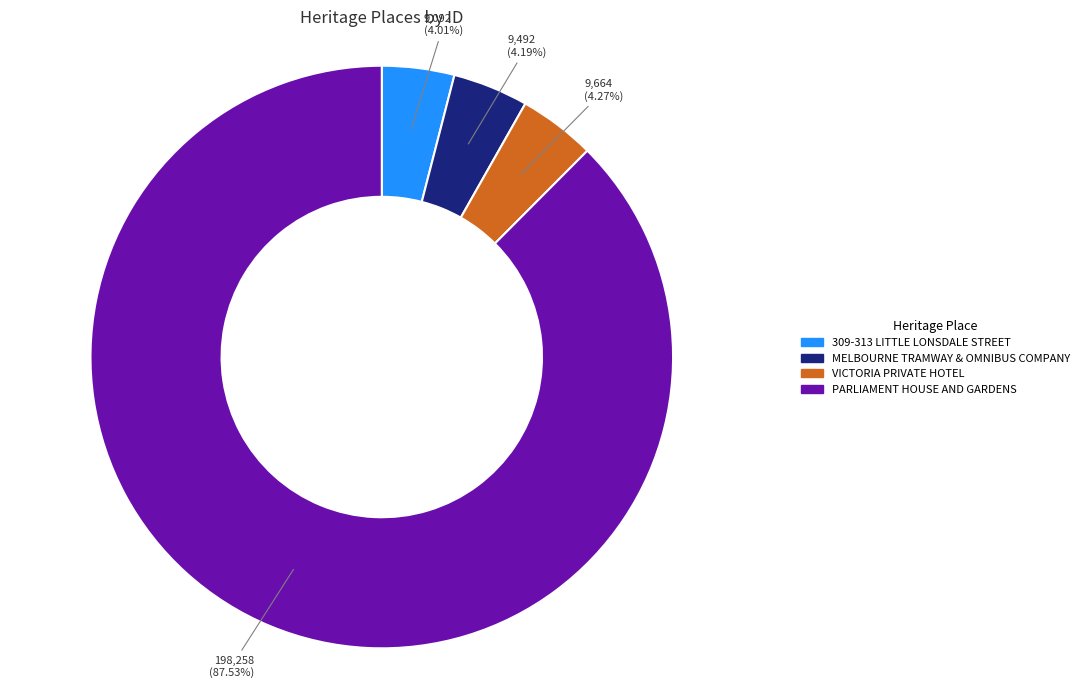

The MELBOURNE TRAMWAY & OMNIBUS COMPANY slice represents 4% of the pie. True or false?

True